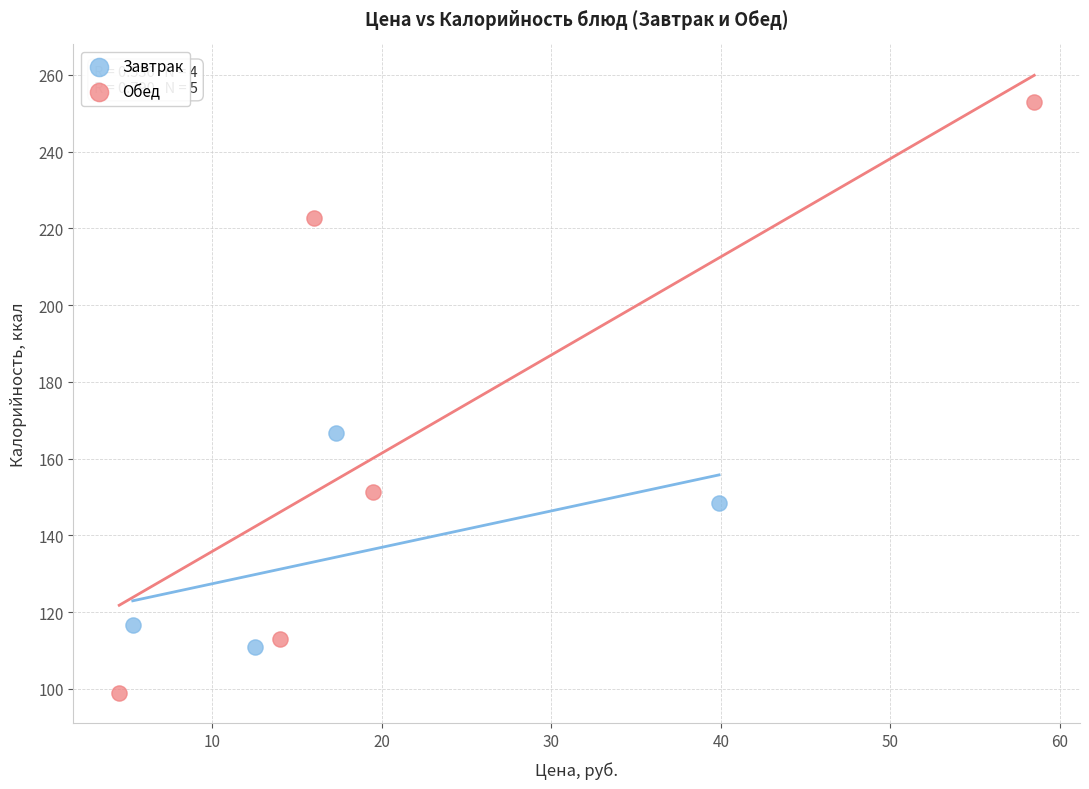

Which series reaches the minimum Y coordinate?

Обед